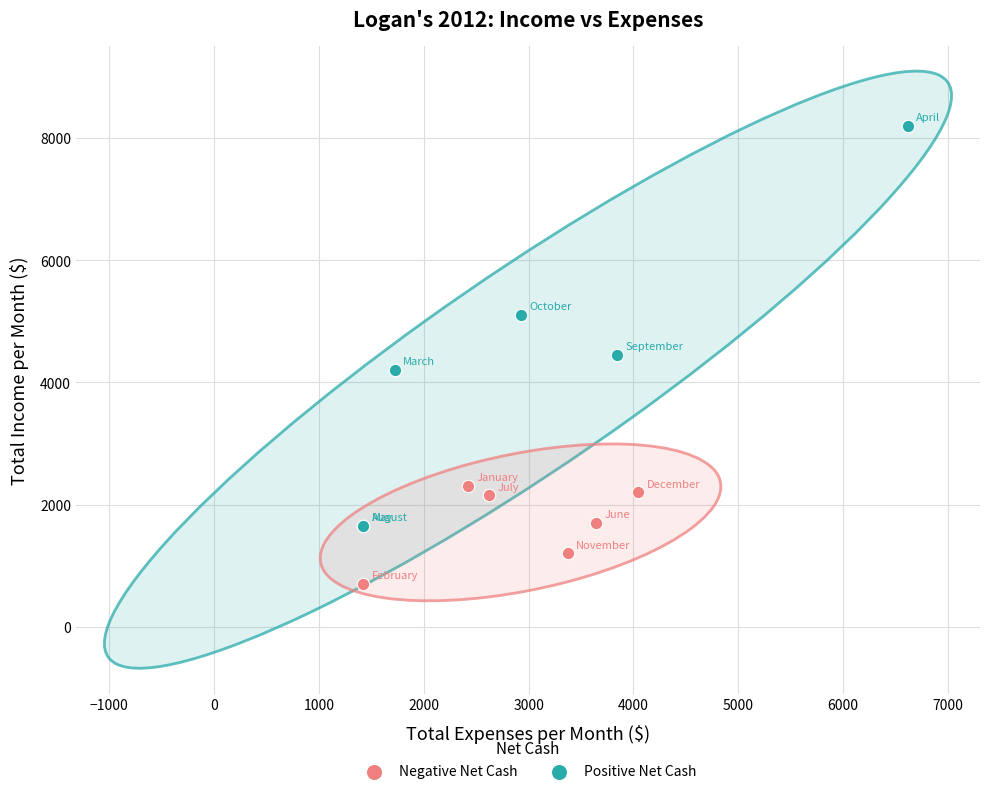

Which series has the largest Y range (max minus min)?

Positive Net Cash